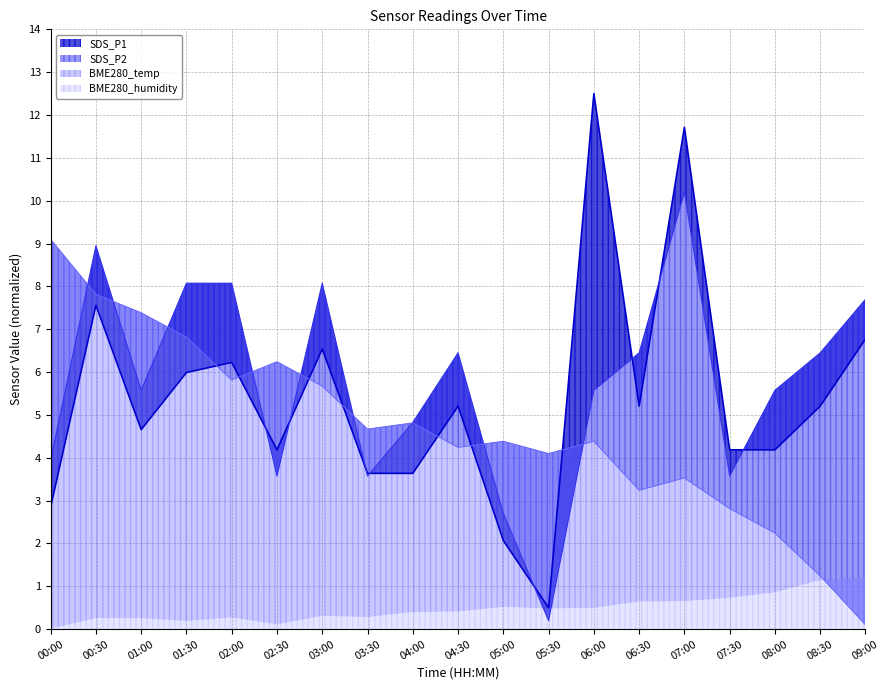

Is the value of BME280_temp at 06:00 greater than the value of SDS_P2 at 04:00?

No